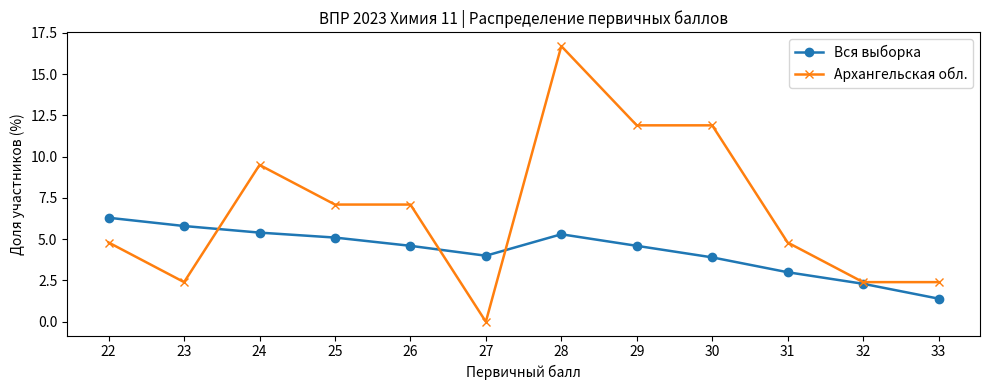

At which category does the chart reach its peak across all series?

28